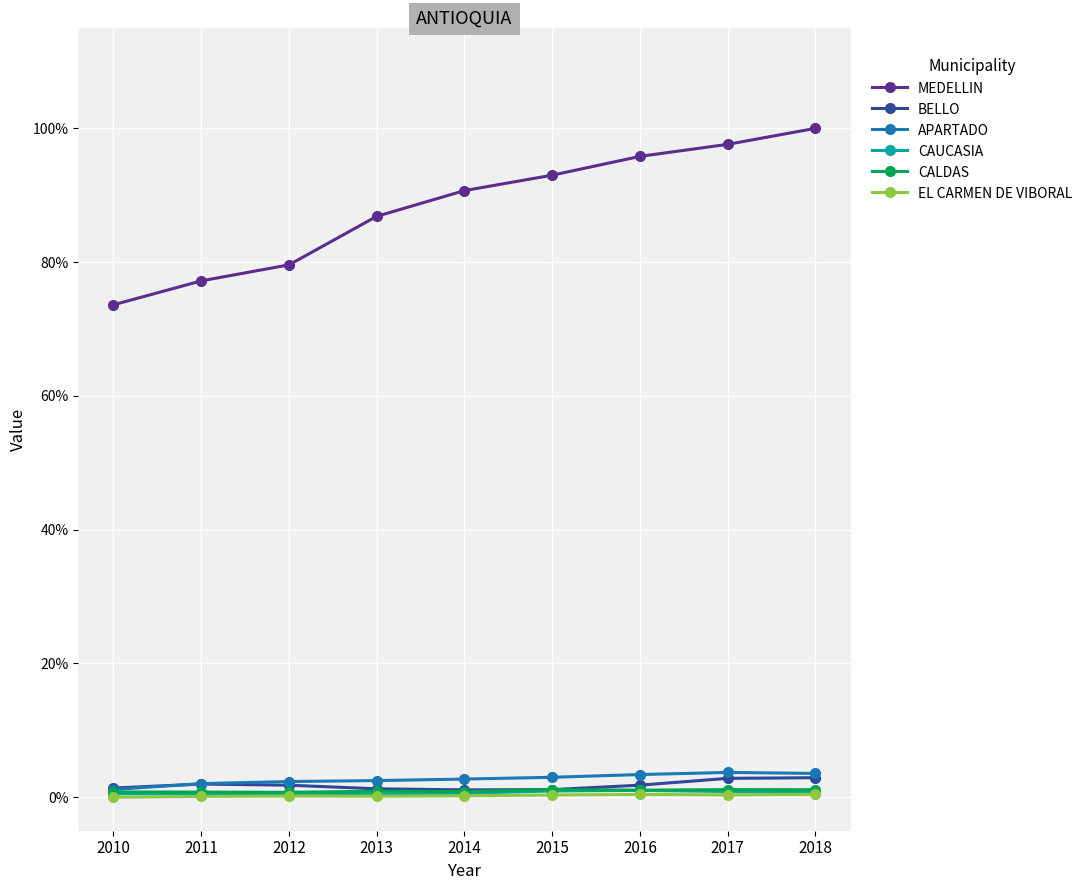

Does the chart have visible grid lines?

Yes